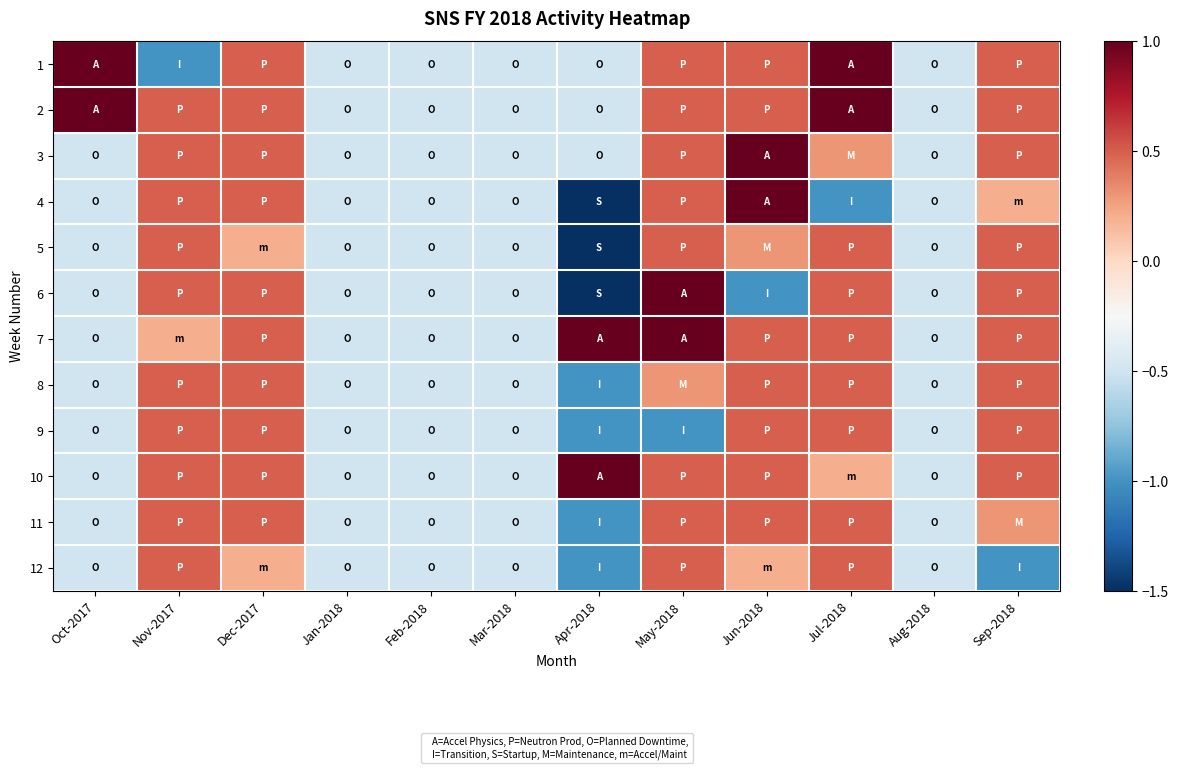

Which has a higher value, Mar-2018 or Apr-2018?

Mar-2018